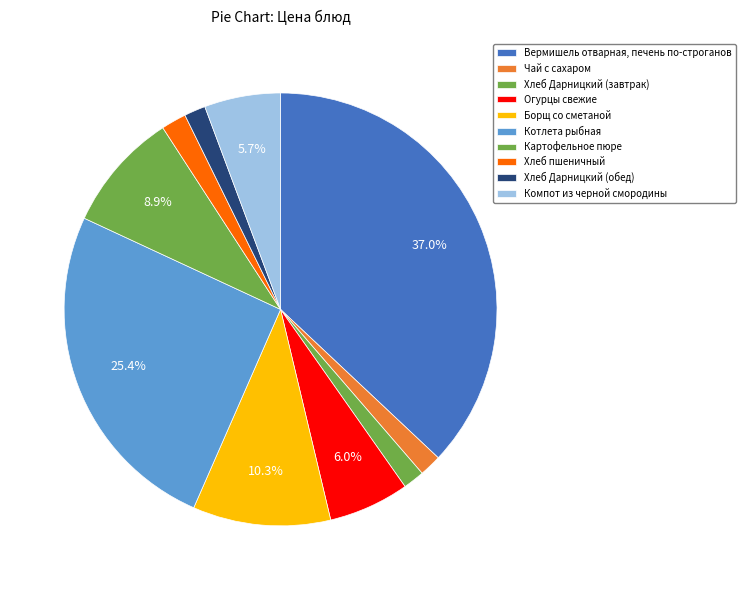

Which category has the smallest portion of the pie?

Хлеб Дарницкий (завтрак)